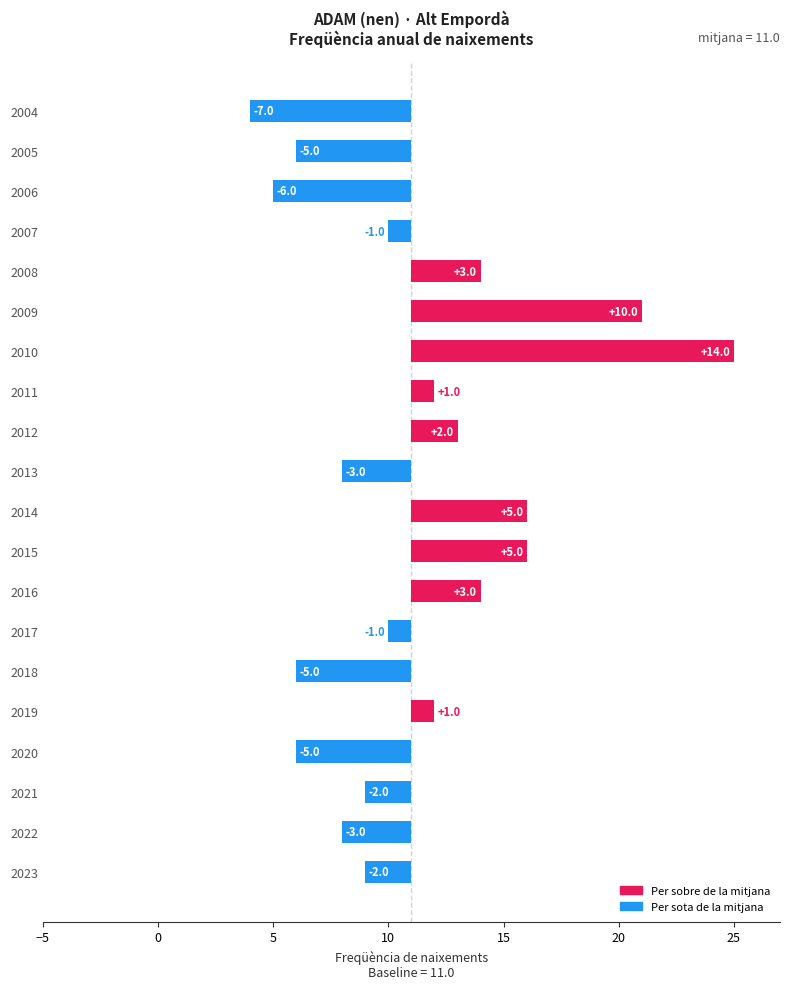

How many negative values are there?

11